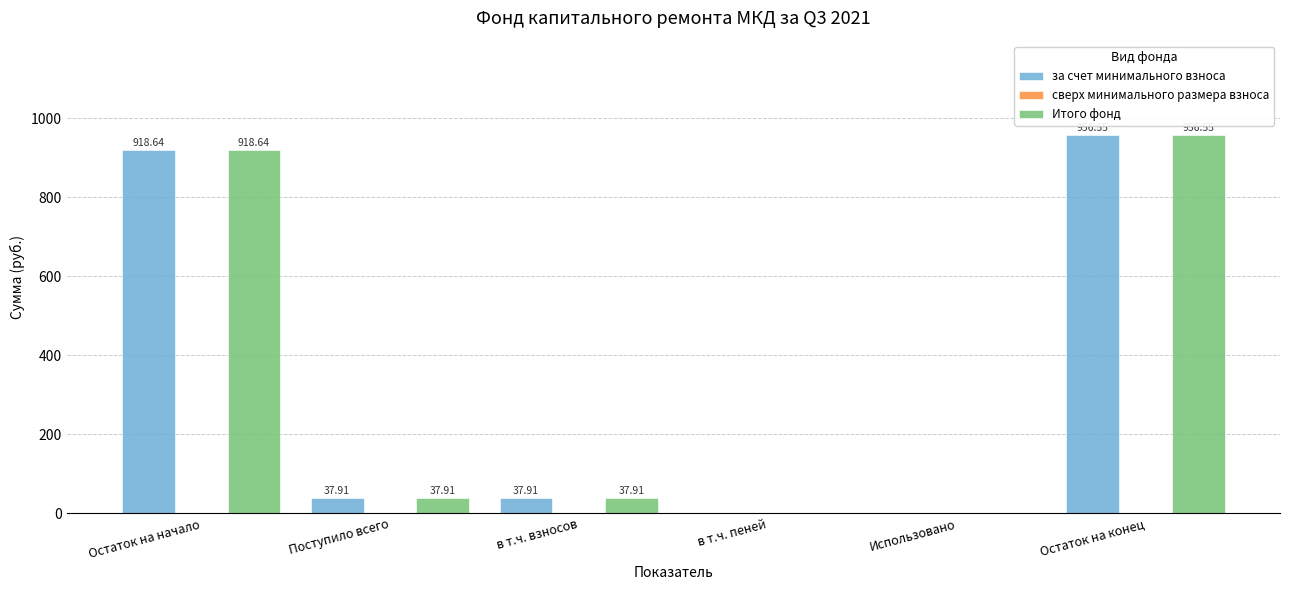

Is the value of Итого фонд at в т.ч. пеней greater than the value of за счет минимального взноса at Поступило всего?

No